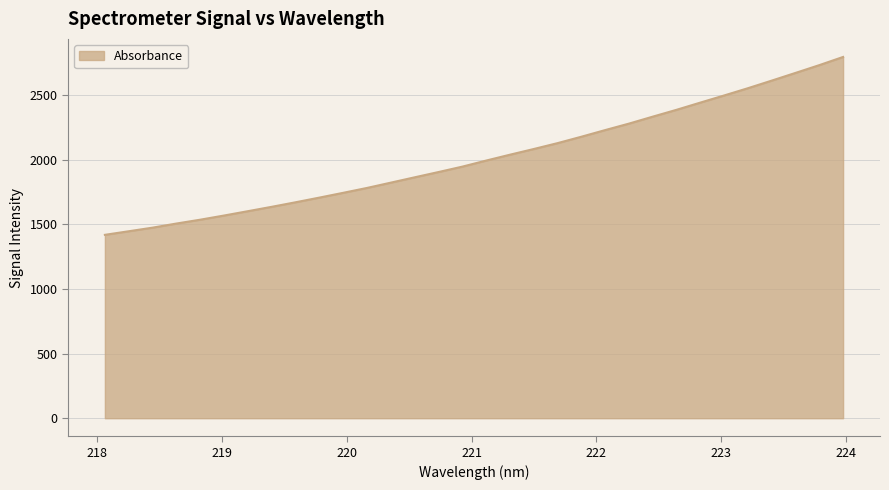

What is the smallest value displayed?

1419.3